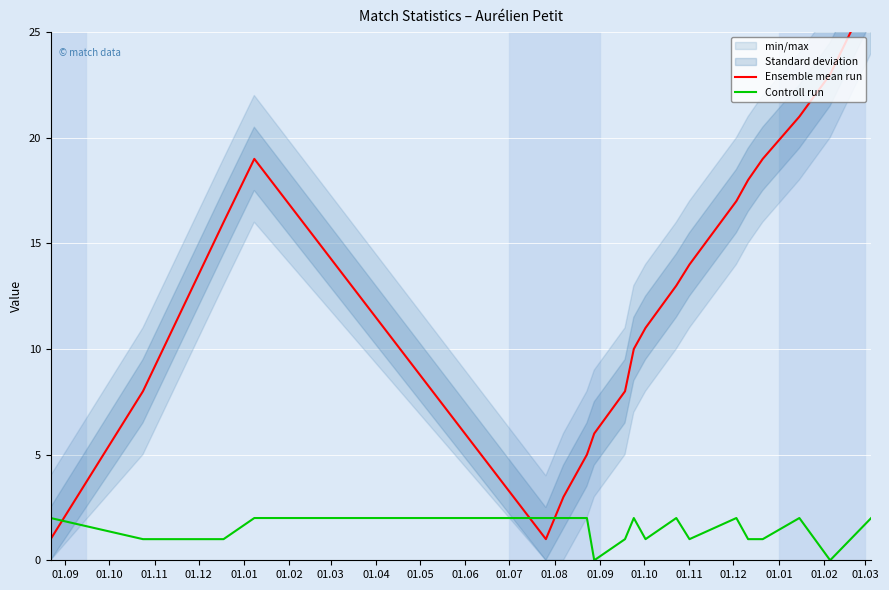

How many lines are shown in the chart?

2